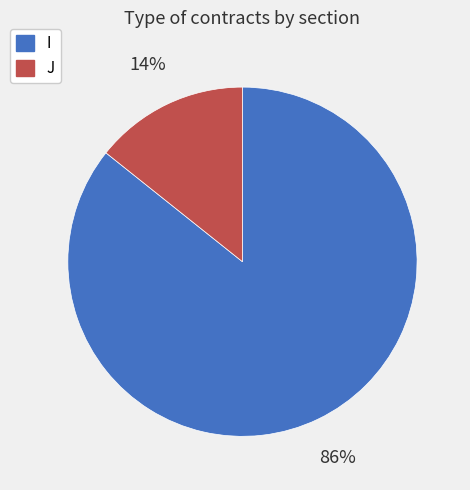

Do I and J together represent more than half of the pie?

Yes